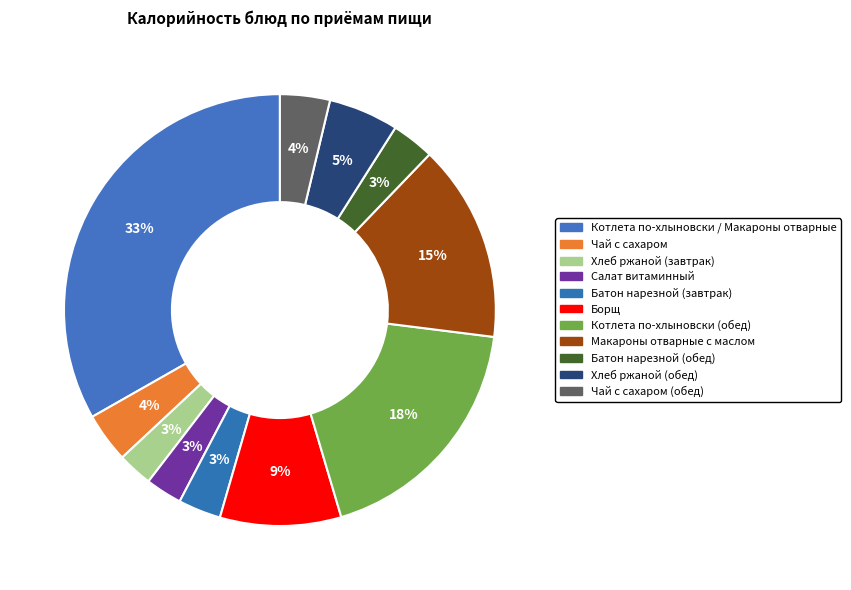

How many segments does this pie chart have?

11